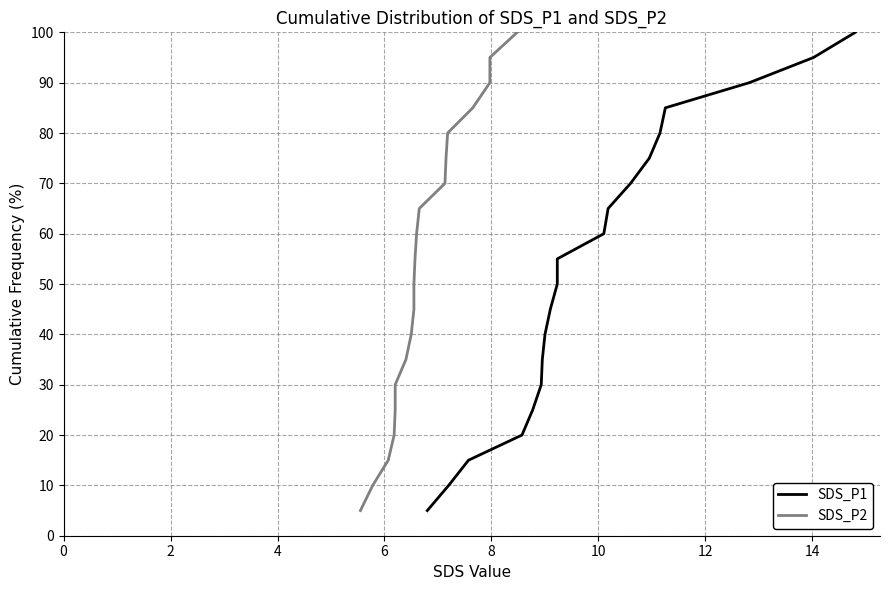

Reading left to right, extract all data points from this chart.

SDS_P1: 5	10	15	20	25	30	35	40	45	50	55	60	65	70	75	80	85	90	95	100
SDS_P2: 5	10	15	20	25	30	35	40	45	50	55	60	65	70	75	80	85	90	95	100